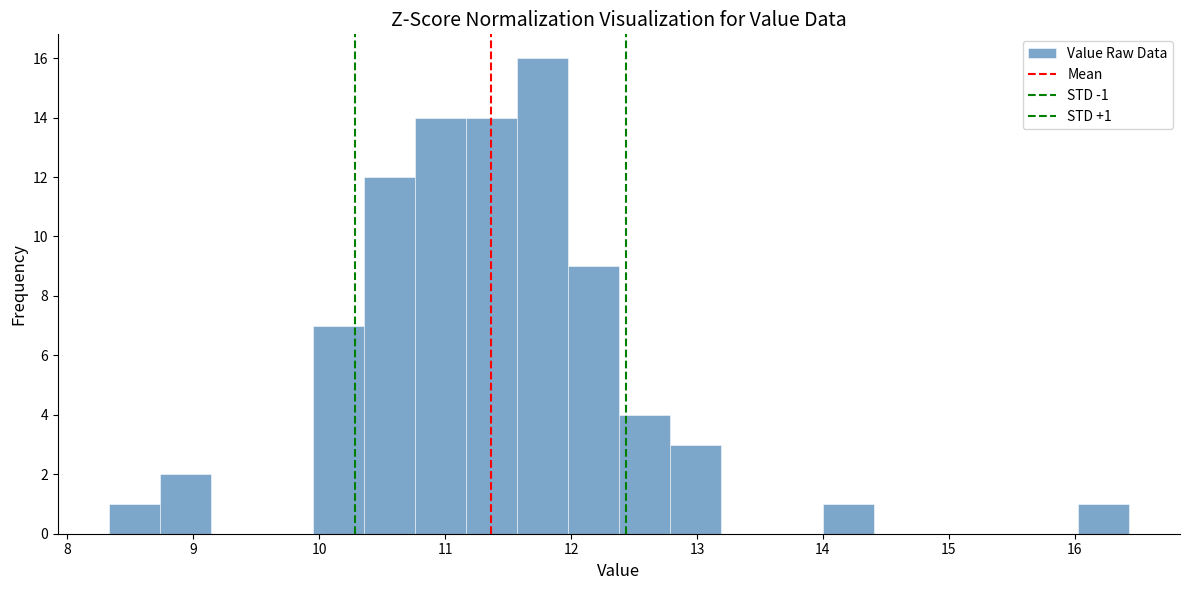

Over which range of the x-axis is the bar tallest?

11.6 to 12.0